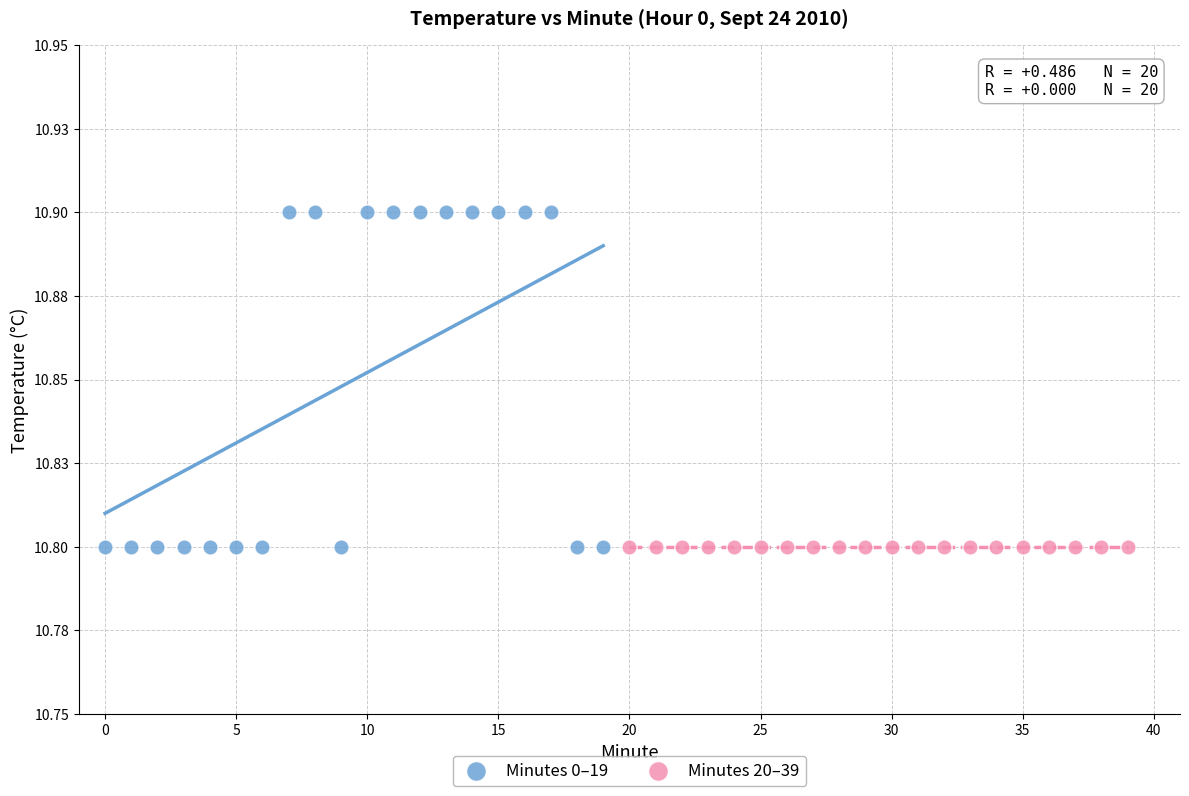

Which series reaches the maximum Y coordinate?

Minutes 0–19